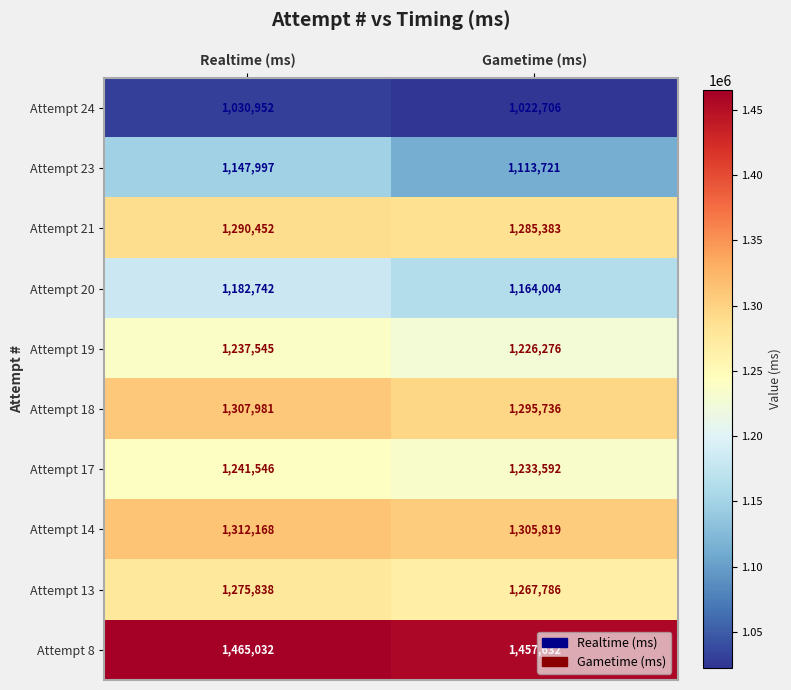

Reading right to left, what are all the values shown in this chart?

Attempt 24: Gametime (ms)=1022706	Realtime (ms)=1030952
Attempt 23: Gametime (ms)=1113721	Realtime (ms)=1147997
Attempt 21: Gametime (ms)=1285383	Realtime (ms)=1290452
Attempt 20: Gametime (ms)=1164004	Realtime (ms)=1182742
Attempt 19: Gametime (ms)=1226276	Realtime (ms)=1237545
Attempt 18: Gametime (ms)=1295736	Realtime (ms)=1307981
Attempt 17: Gametime (ms)=1233592	Realtime (ms)=1241546
Attempt 14: Gametime (ms)=1305819	Realtime (ms)=1312168
Attempt 13: Gametime (ms)=1267786	Realtime (ms)=1275838
Attempt 8: Gametime (ms)=1457632	Realtime (ms)=1465032